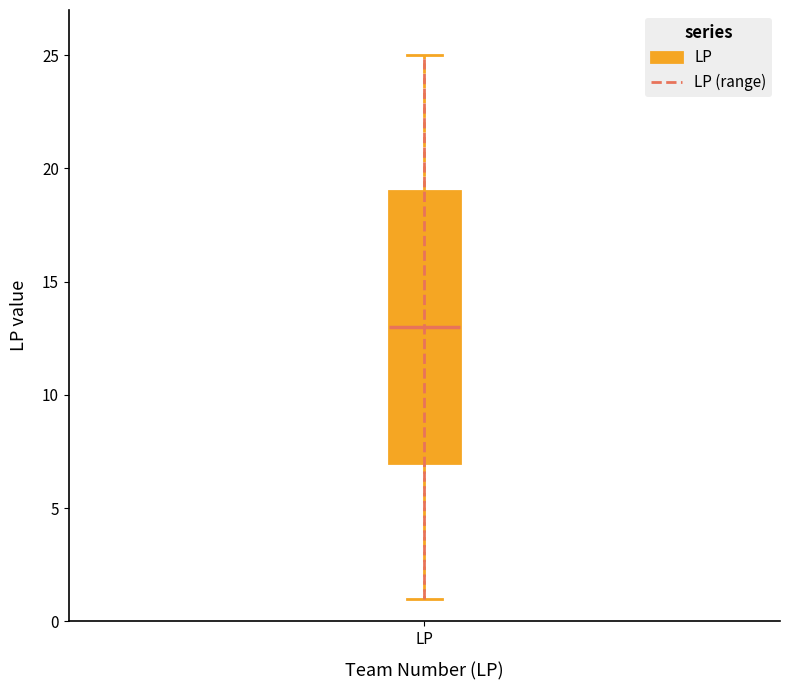

Transcribe this box plot: give where the median line is, the range the box spans, and where the two whiskers end, as read against the y-axis. The values are not printed on the chart, so give them approximately, as read against the axis.

median 13, box 7 to 19, whiskers 1 to 25